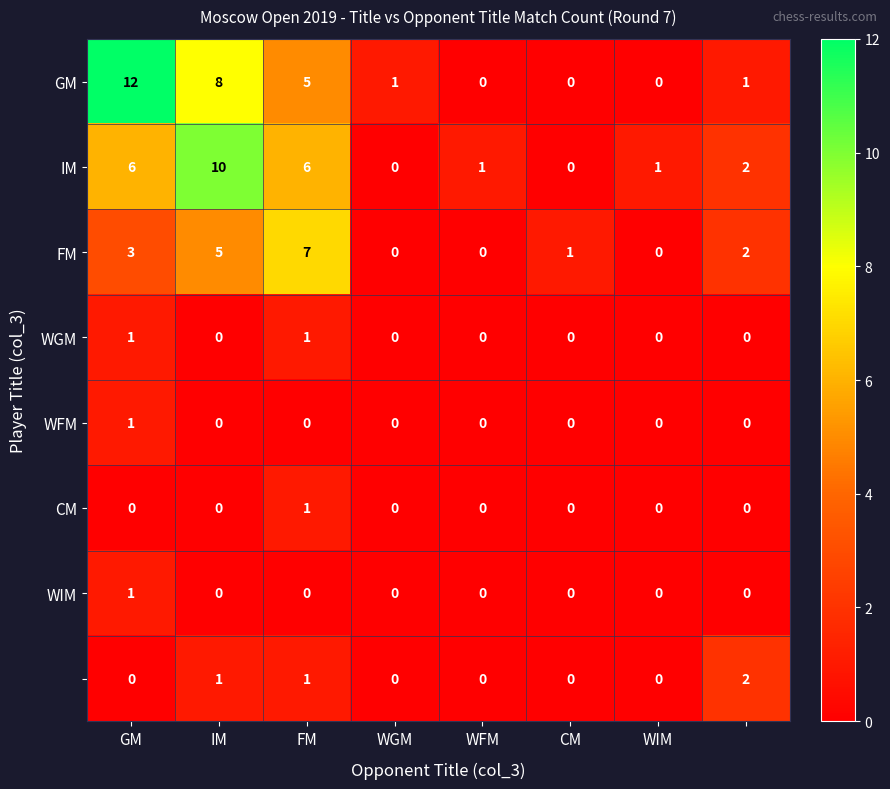

At how many categories does at least one series exceed 0?

8